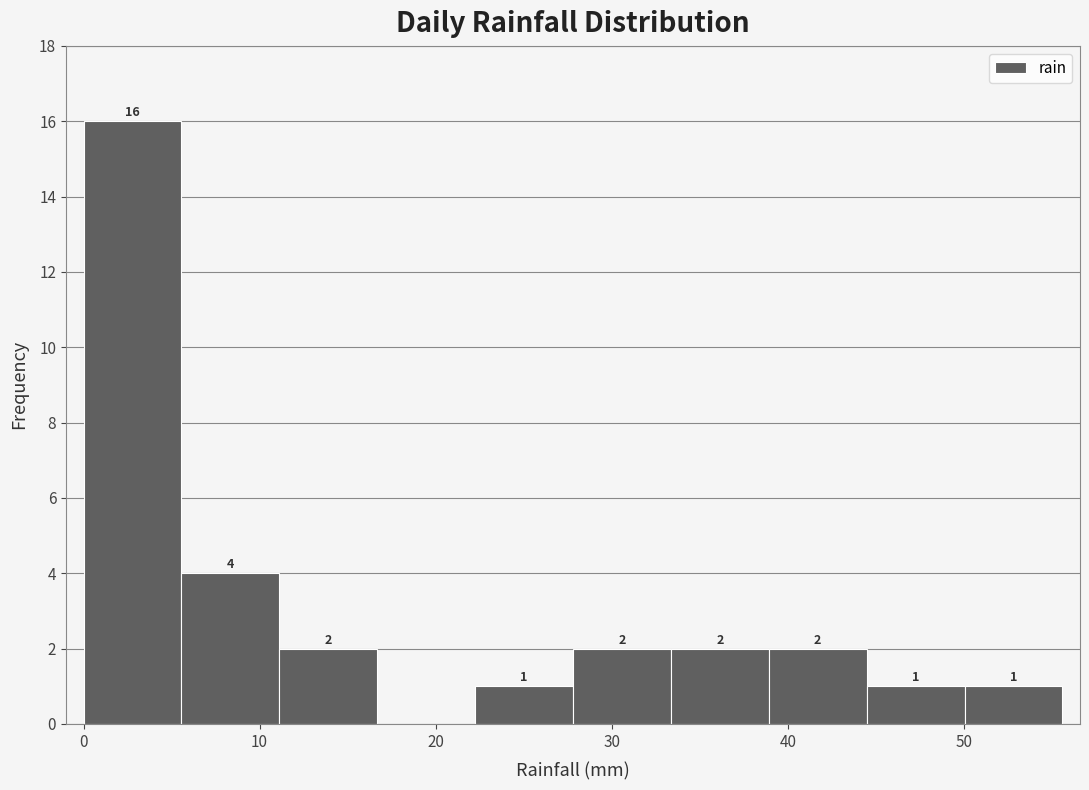

Which range on the x-axis has the tallest bar?

0 to 6